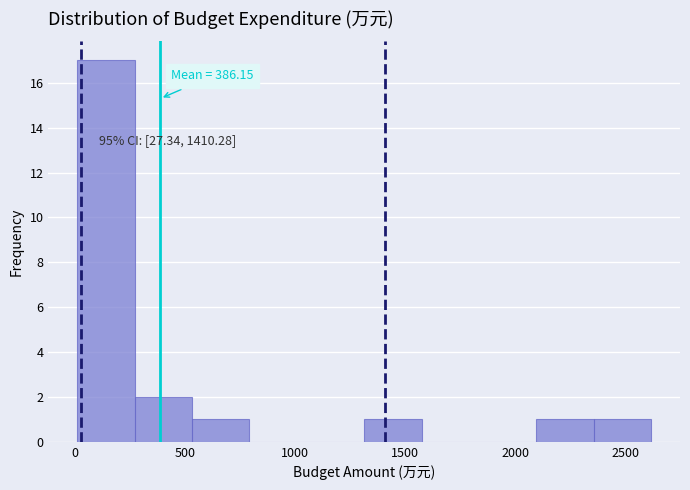

Over which range of the x-axis is the bar tallest?

0 to 250